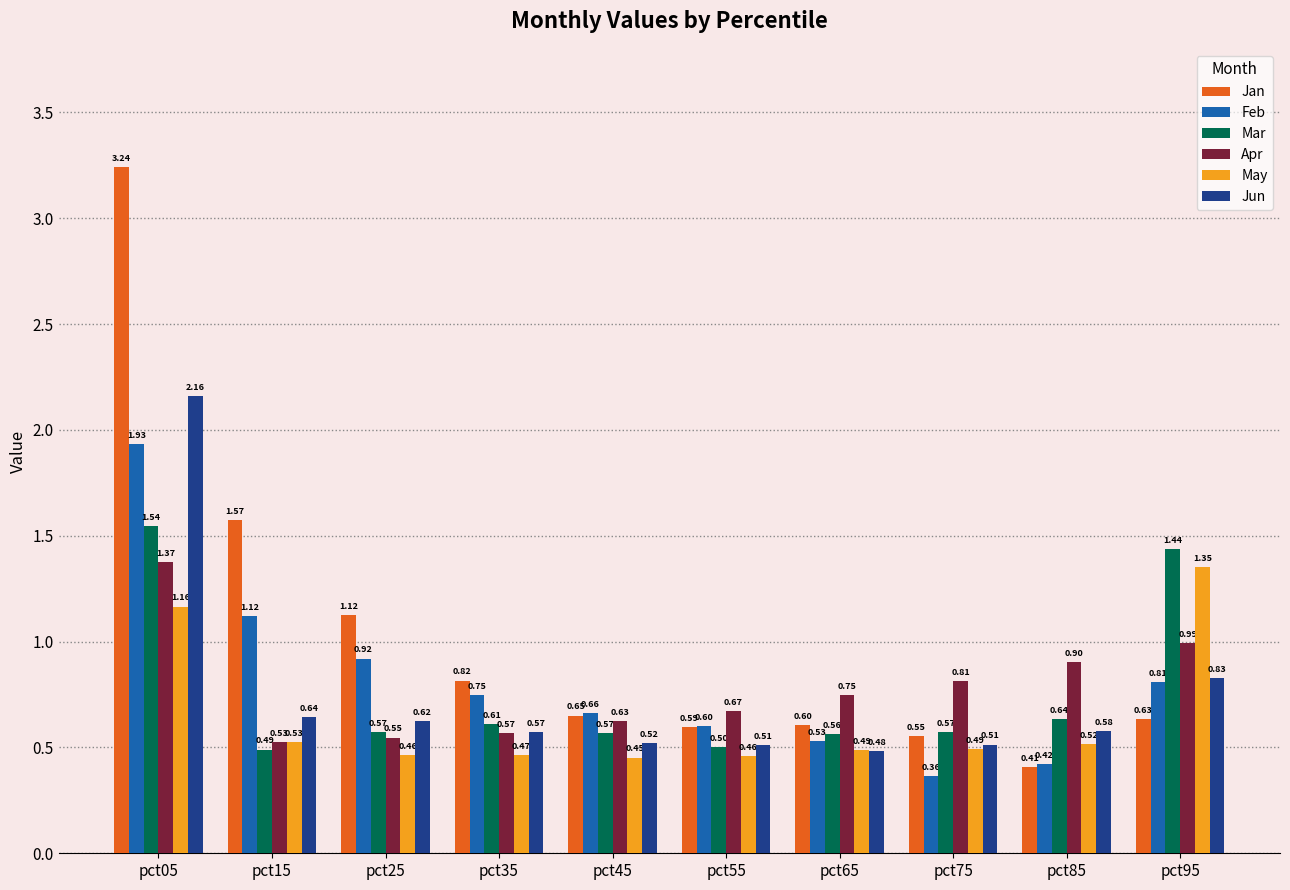

At which label is Jun closest to 1?

pct95